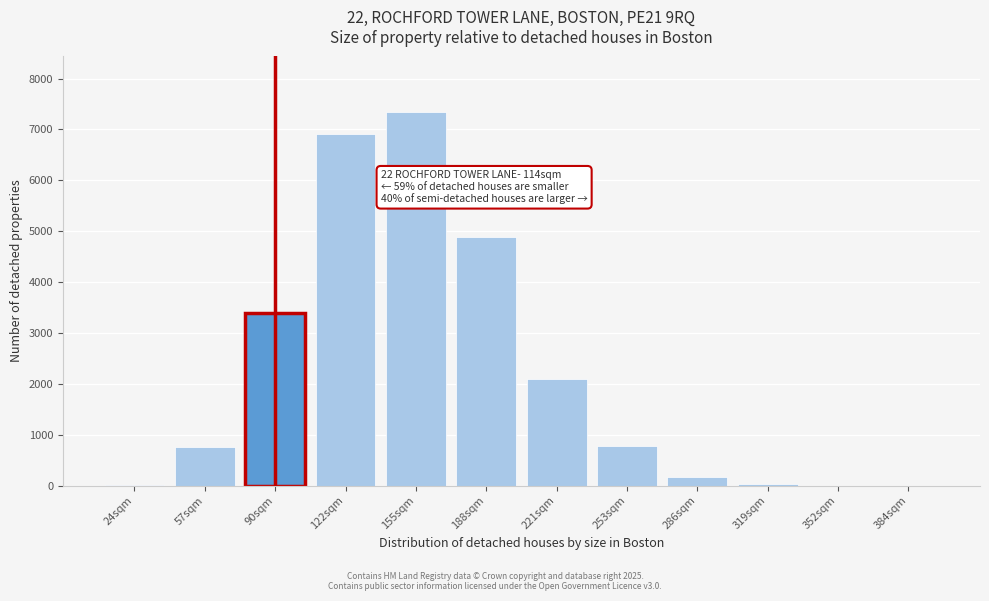

The value at 122sqm is 6918. True or false?

True